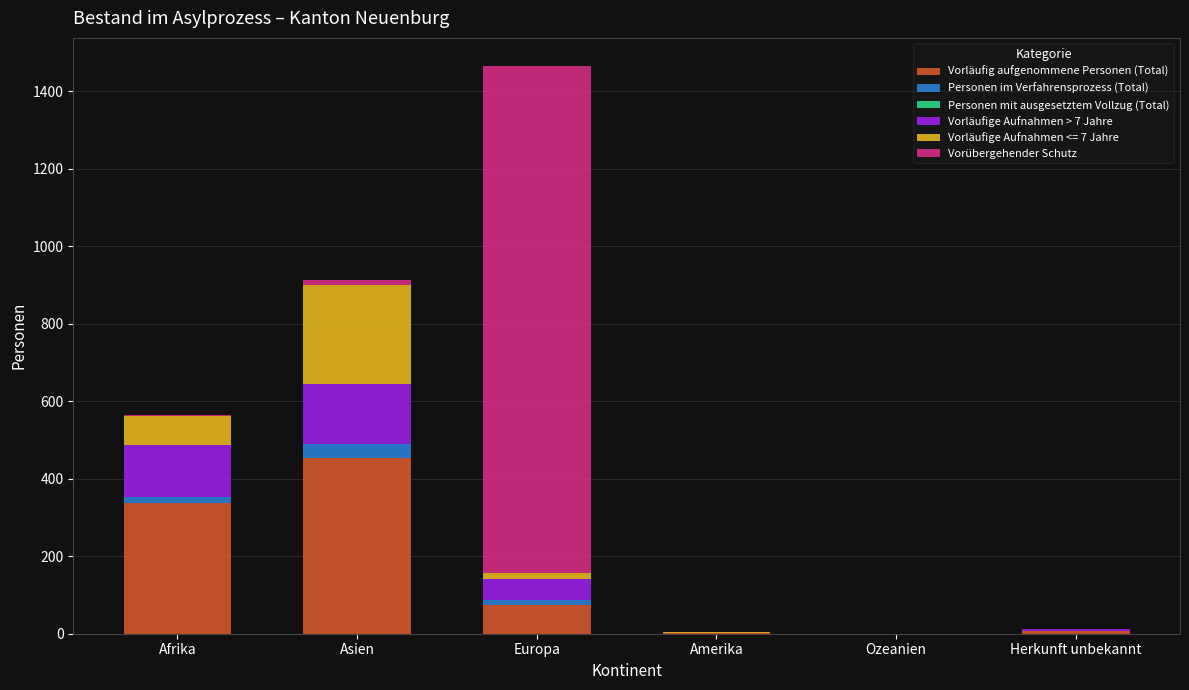

Which category has the highest value in the Vorläufig aufgenommene Personen (Total) series?

Asien